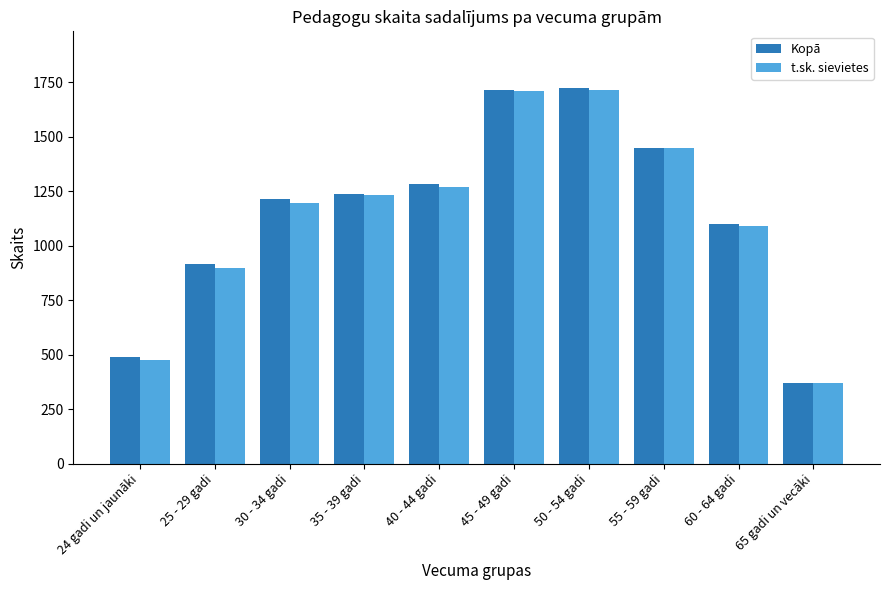

Where is Kopā nearest to the value 1048?

60 - 64 gadi